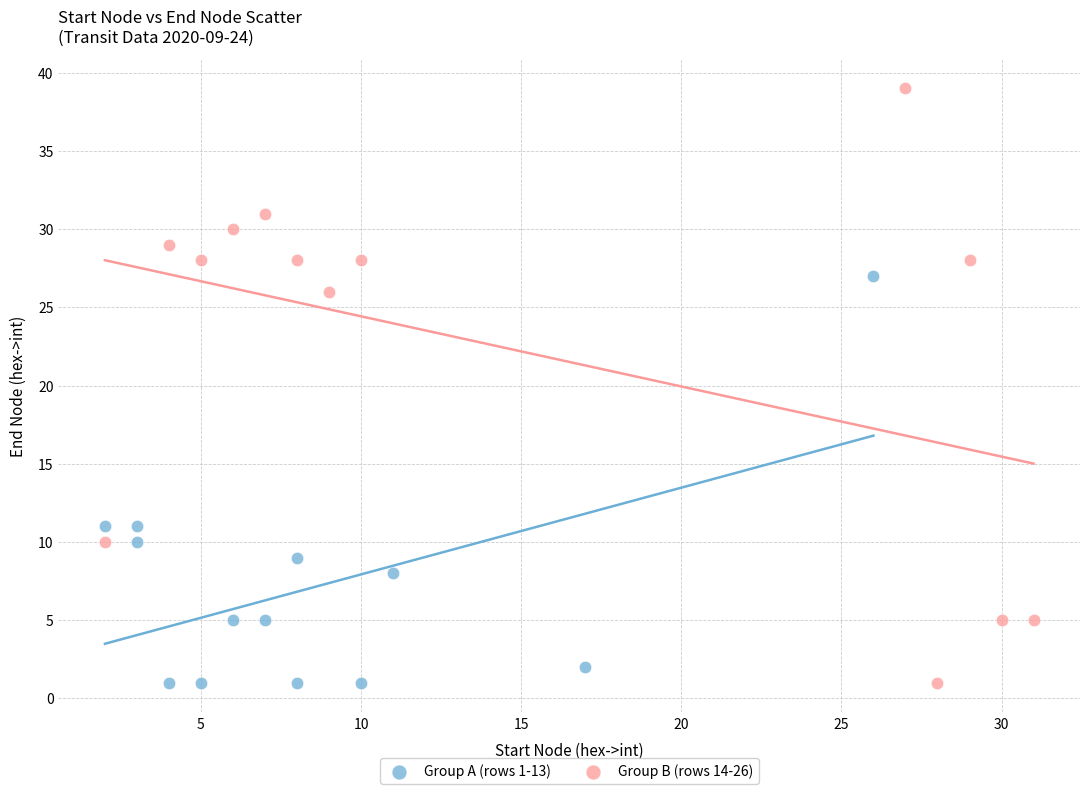

Which series has the largest Y range (max minus min)?

Group B (rows 14-26)